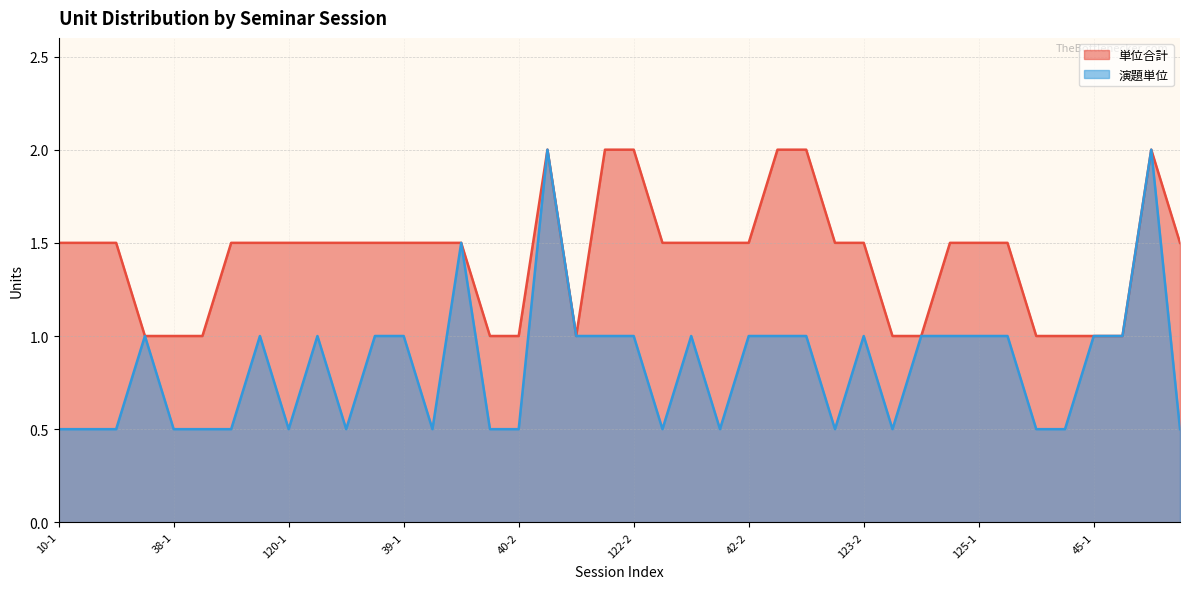

What value does the 演題単位 series have at 123-2?

1.0